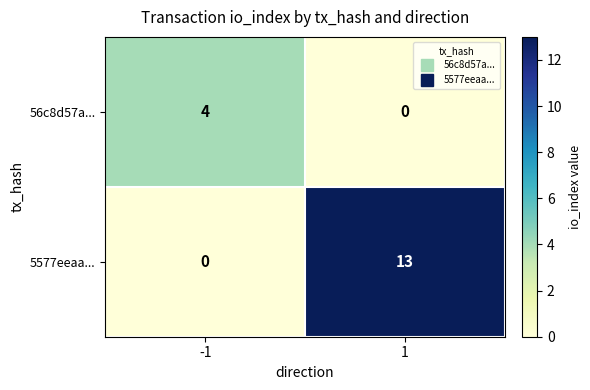

At -1, list the series in order from smallest to largest.

5577eeaa..., 56c8d57a...